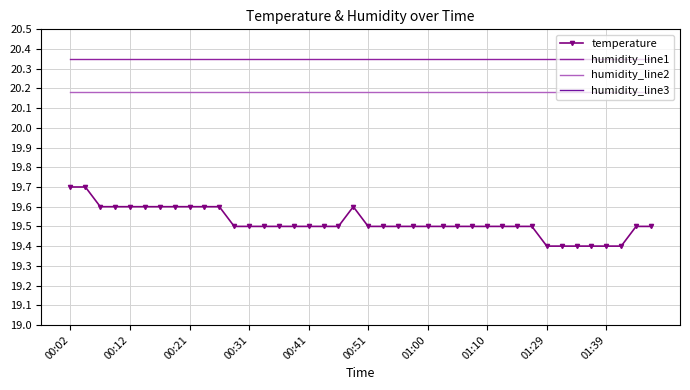

How many lines are shown in the chart?

4